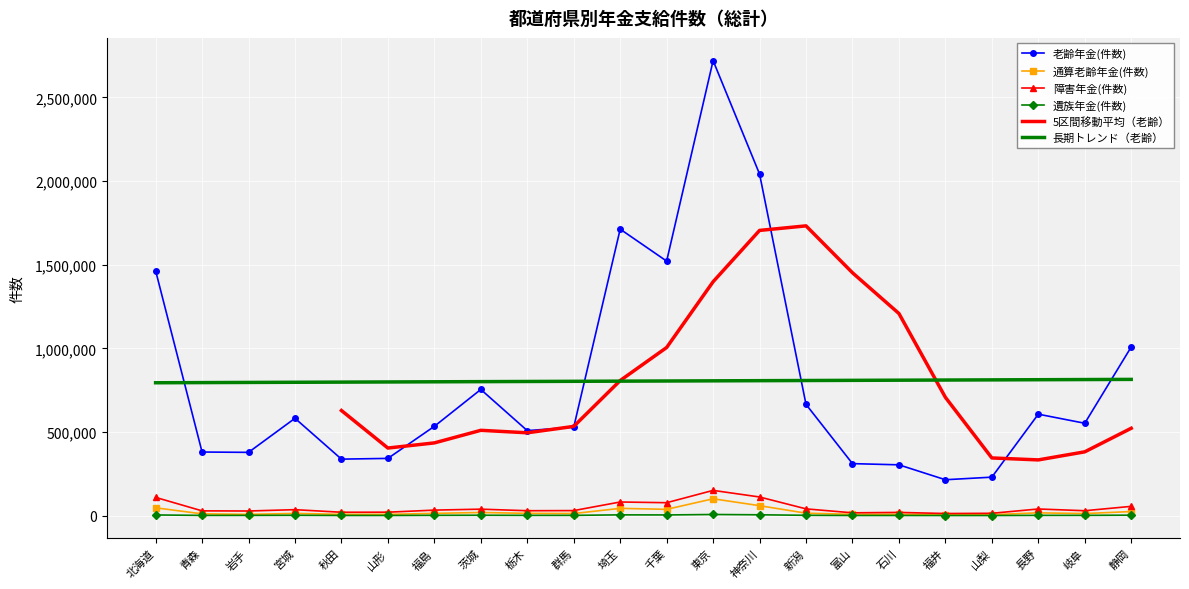

What is the difference between the highest and lowest values at 石川?

302729